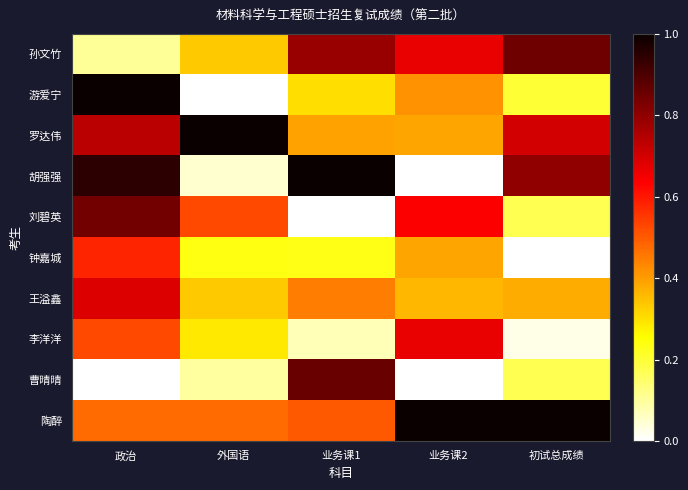

Which series has the largest total across all categories?

陶醉